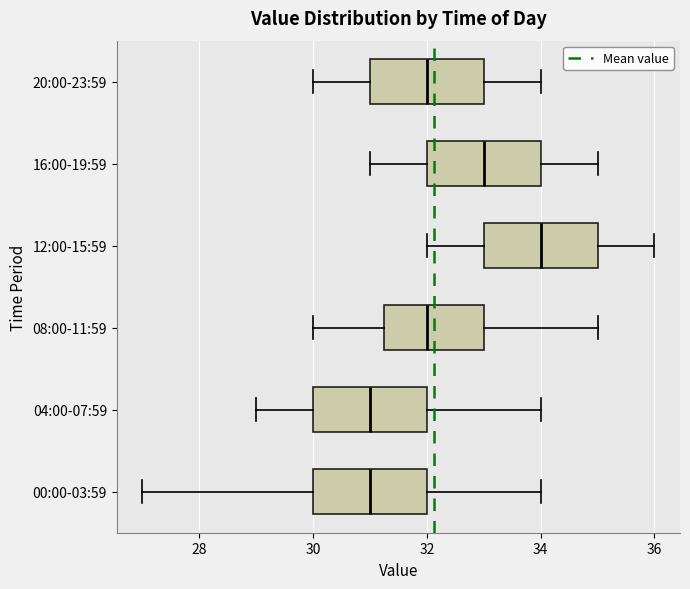

Reading bottom to top, transcribe this box plot: for each box, give where its median line is, the range the box spans, and where its two whiskers end, as read against the x-axis. The values are not printed on the chart, so give them approximately, as read against the axis.

00:00-03:59: median 31.0, box 30.0 to 32.0, whiskers 27.0 to 34.0
04:00-07:59: median 31.0, box 30.0 to 32.0, whiskers 29.0 to 34.0
08:00-11:59: median 32.0, box 31.2 to 33.0, whiskers 30.0 to 35.0
12:00-15:59: median 34.0, box 33.0 to 35.0, whiskers 32.0 to 36.0
16:00-19:59: median 33.0, box 32.0 to 34.0, whiskers 31.0 to 35.0
20:00-23:59: median 32.0, box 31.0 to 33.0, whiskers 30.0 to 34.0